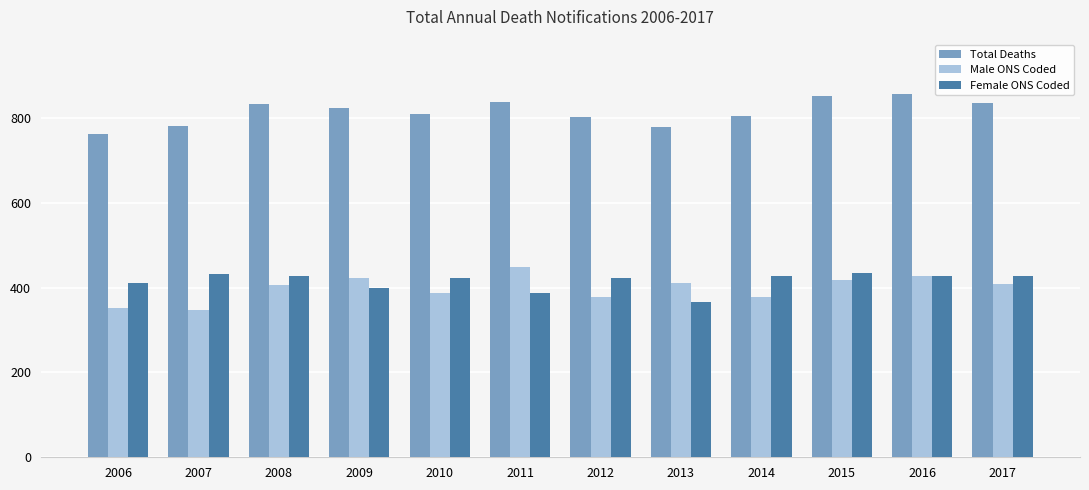

Where does the Female ONS Coded series first go above 427?

2007